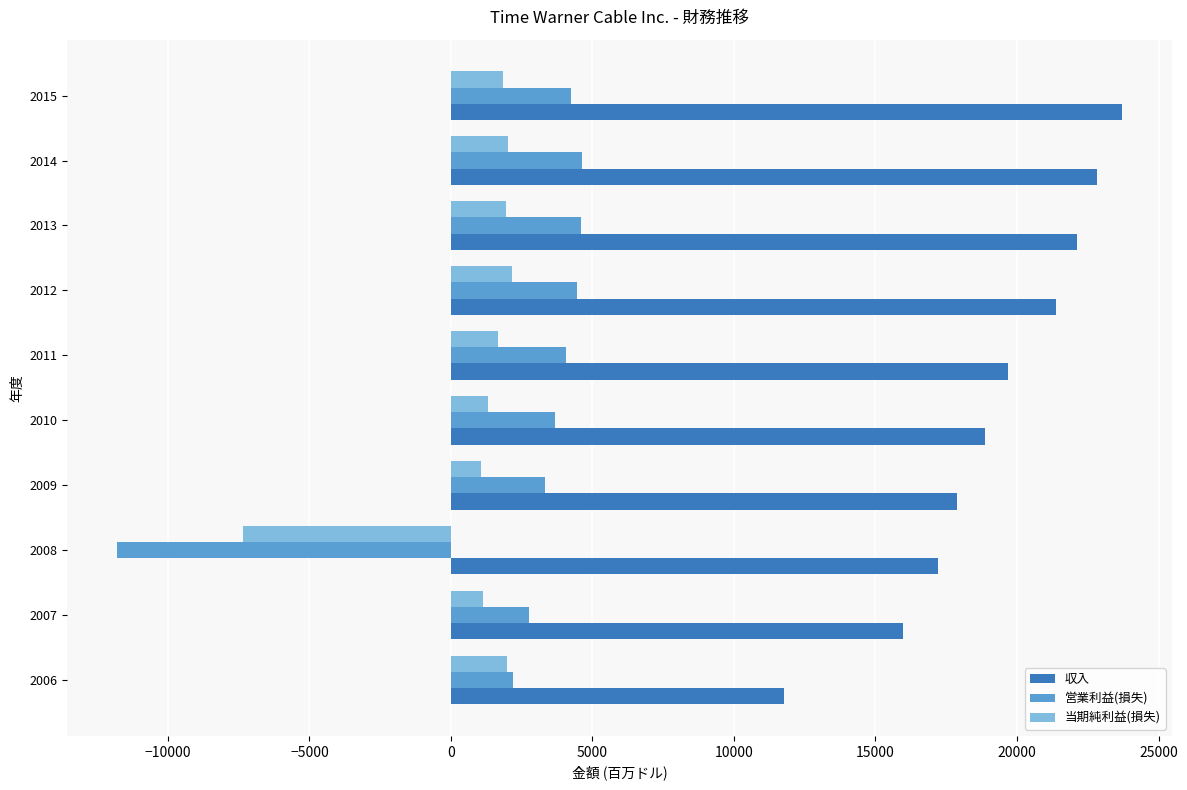

Which series has the widest spread of values?

営業利益(損失)